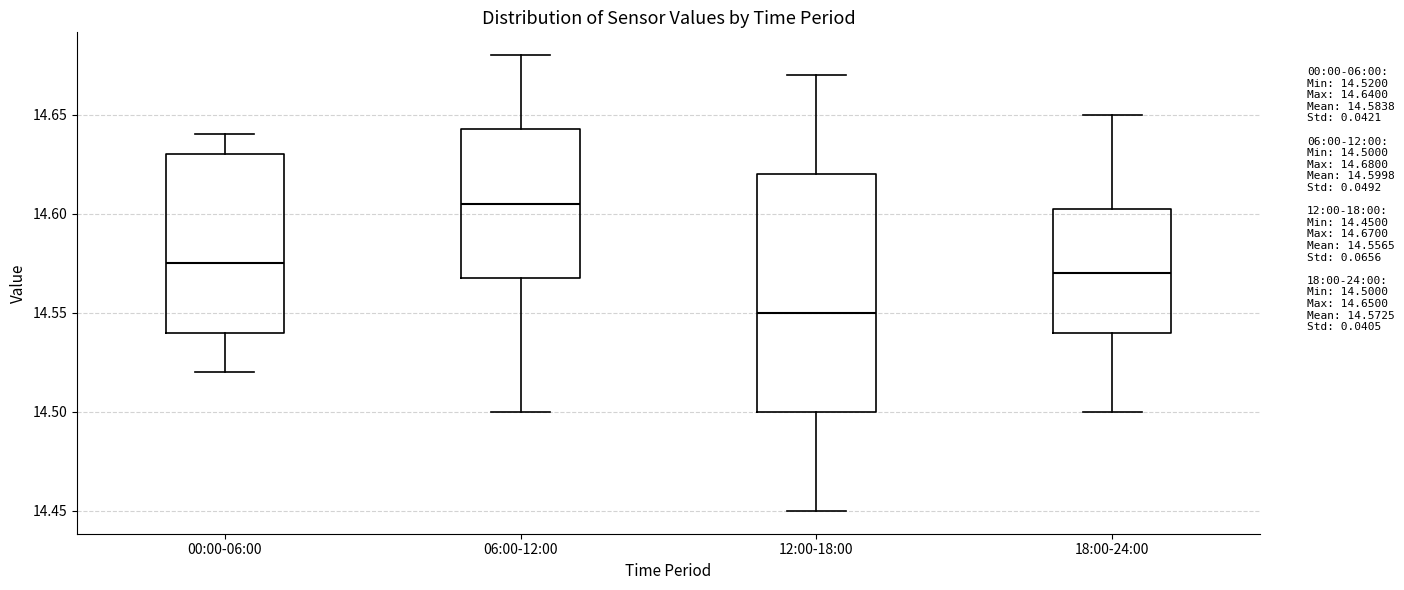

Which box is the tallest, from its lower edge to its upper edge?

12:00-18:00